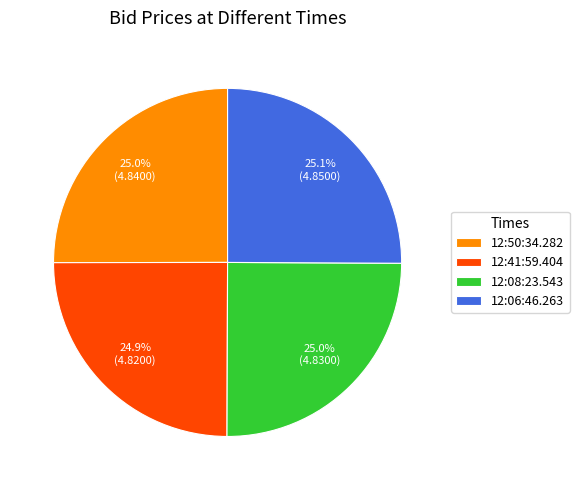

Does any single category account for the majority?

No